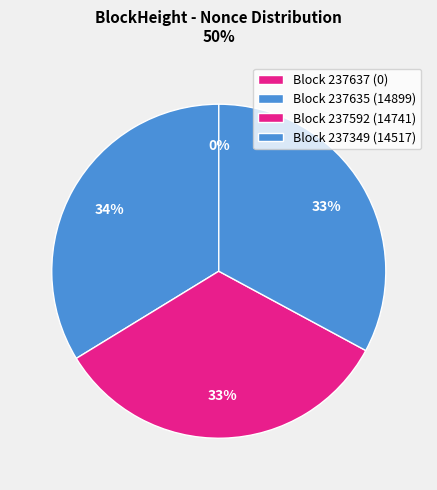

Does any single category account for the majority?

No